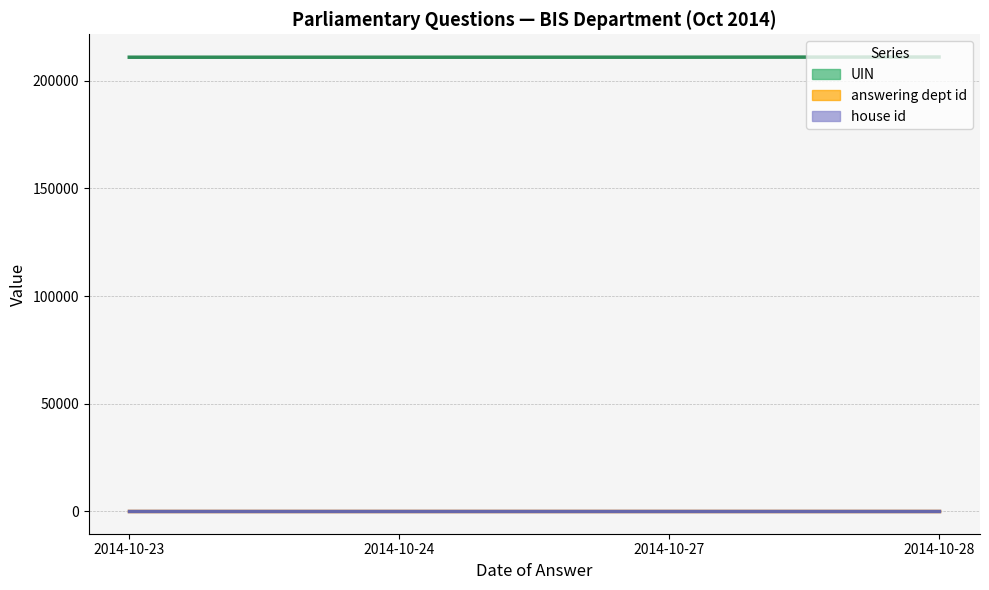

What is the sum of all UIN values?

844332.3